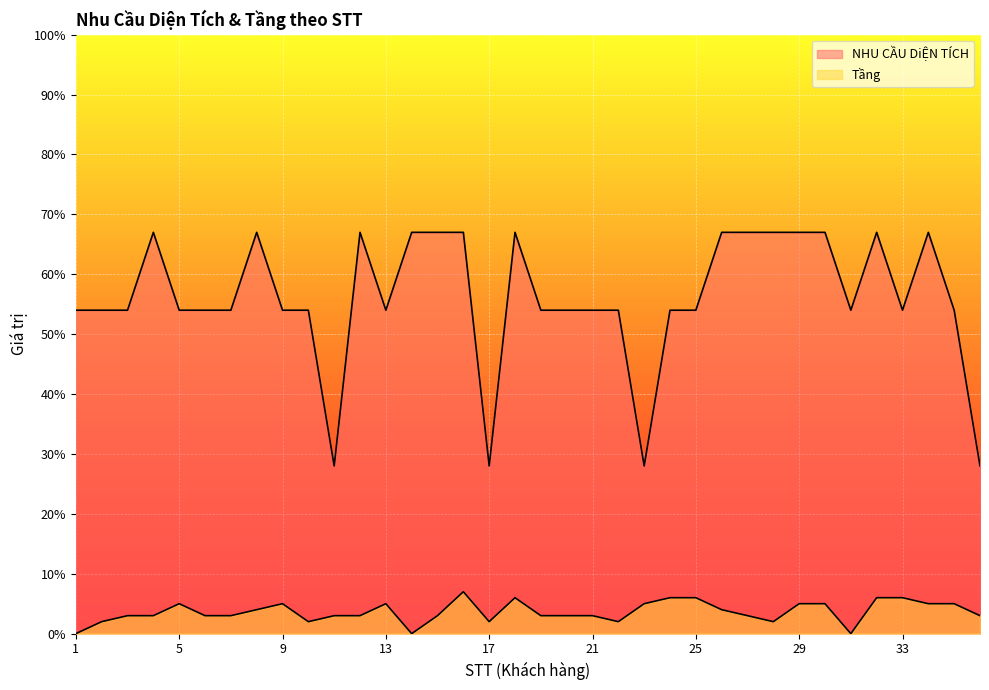

True or false: Tầng and NHU CẦU DiỆN TÍCH cross at least once.

False